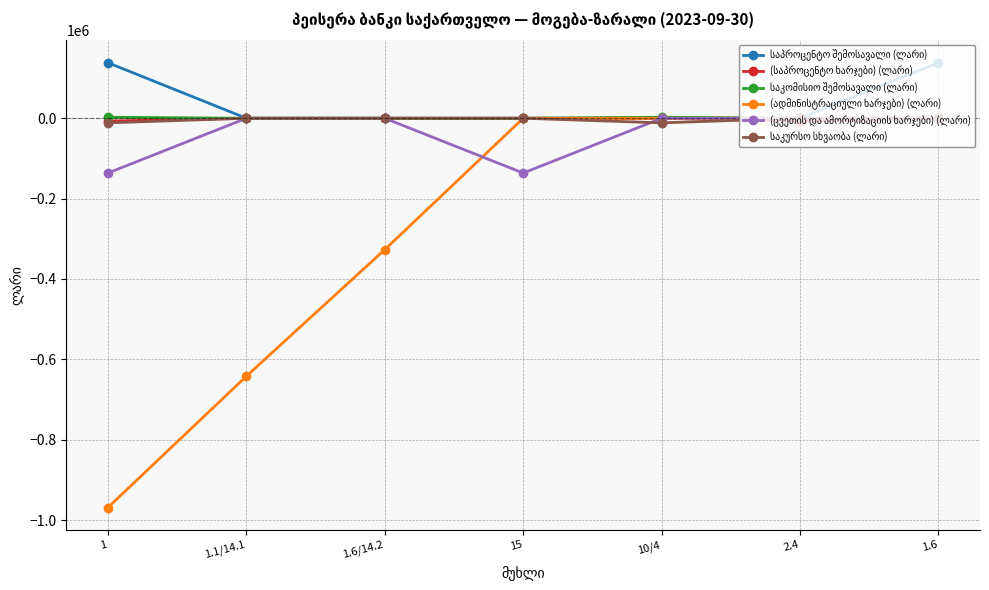

What is the label of the 2nd point from the left?

1.1/14.1